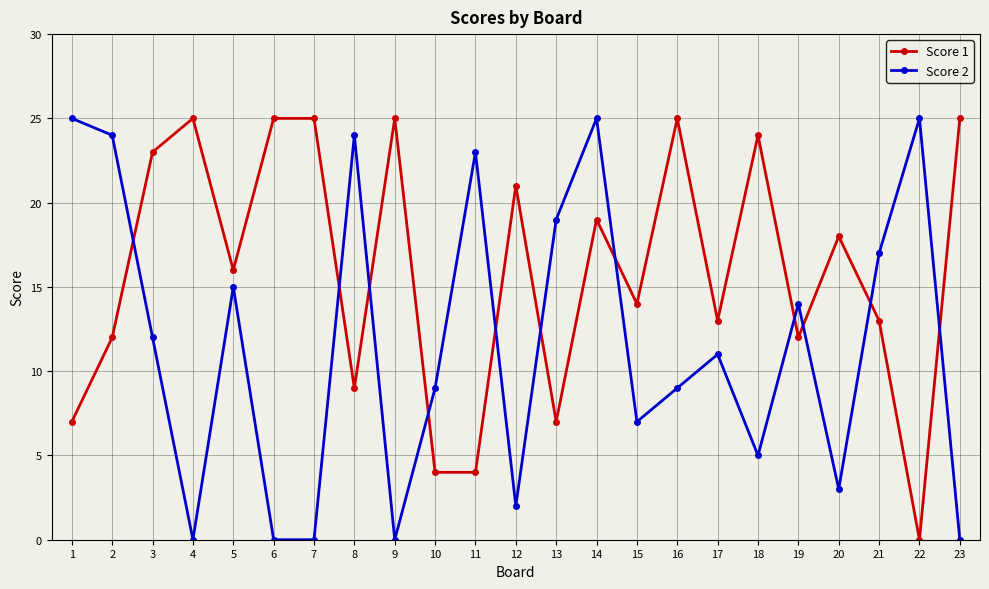

Is this an area chart (filled region under the line)?

No